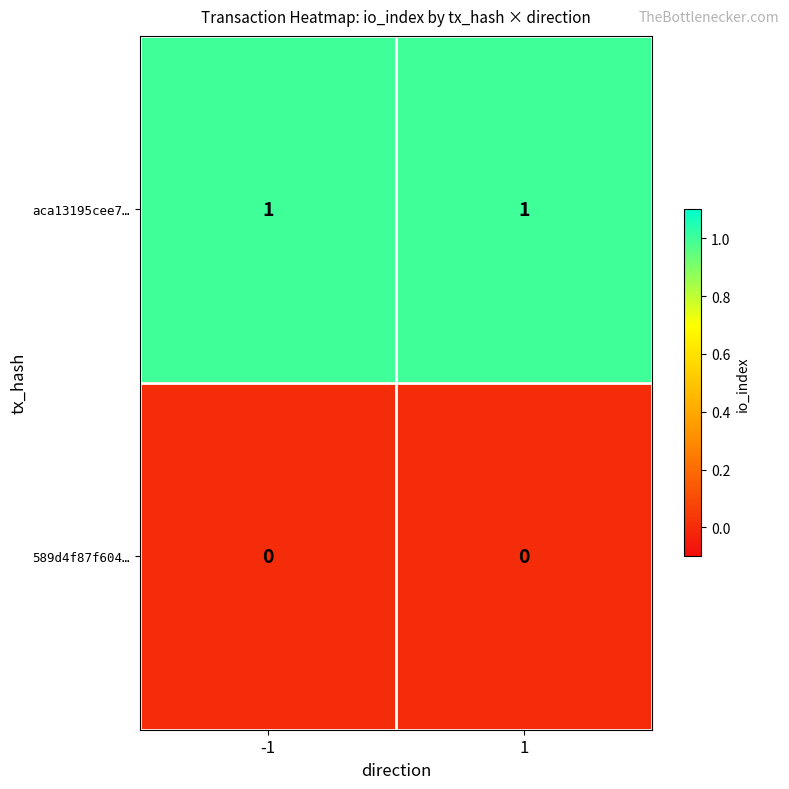

True or false: aca13195cee7… has a value of 1 at 1.

True